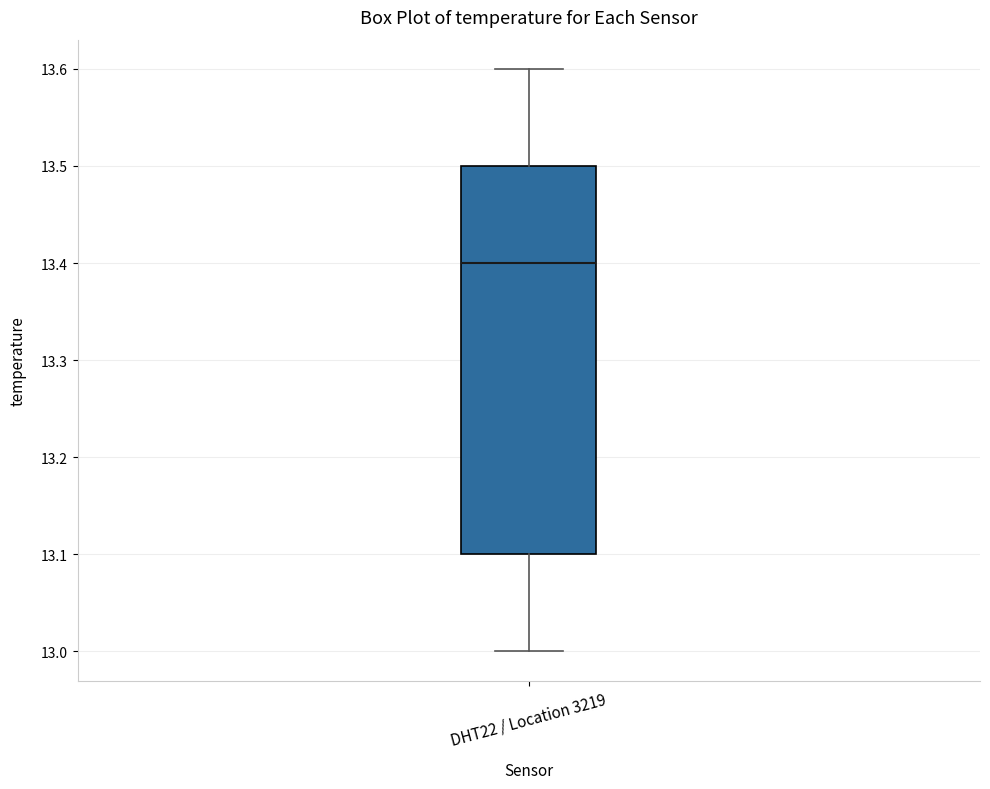

Where does the upper whisker of the box for DHT22 / Location 3219 end on the y-axis? The values are not printed on the chart, so give them approximately, as read against the axis.

13.6